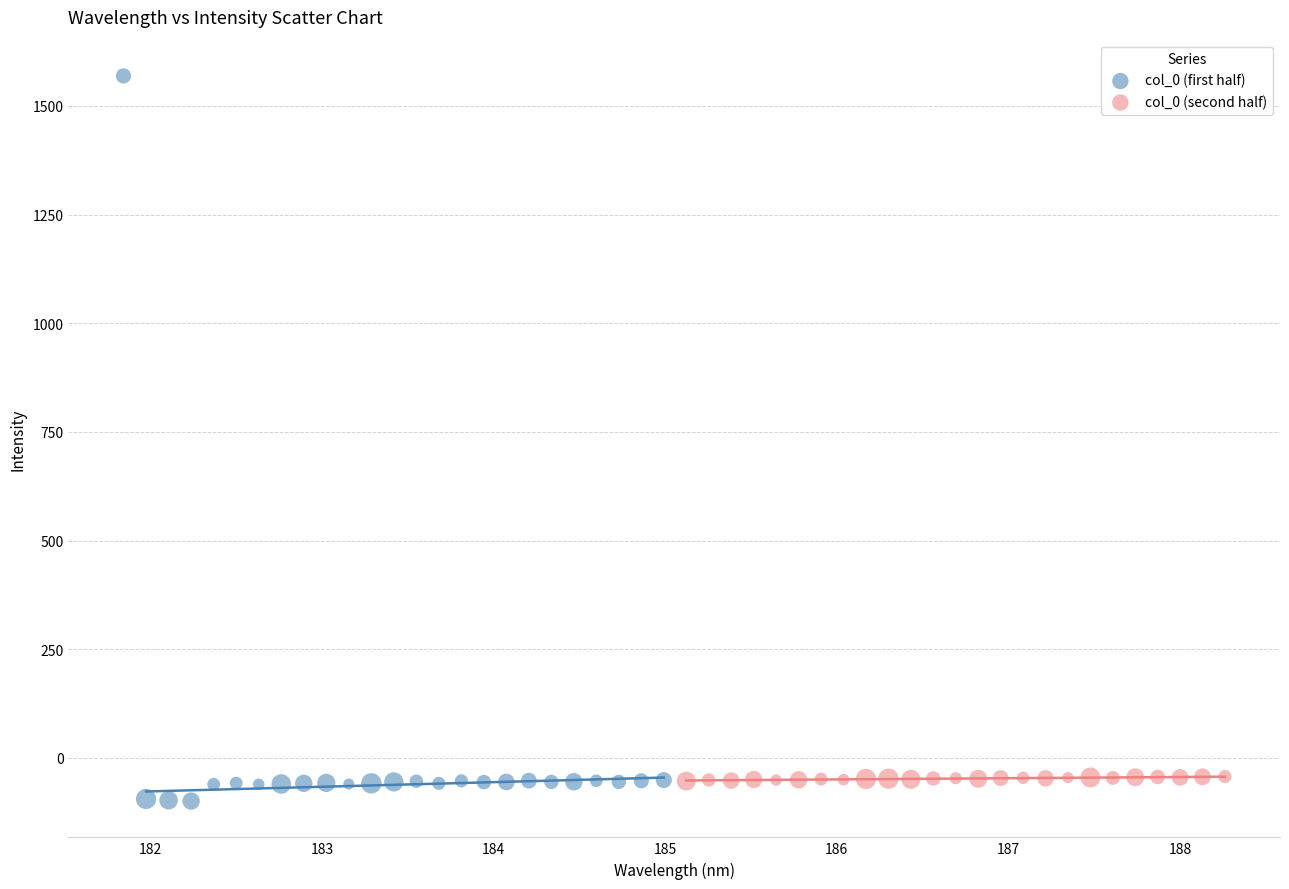

Which series has the widest spread of Y values?

col_0 (first half)